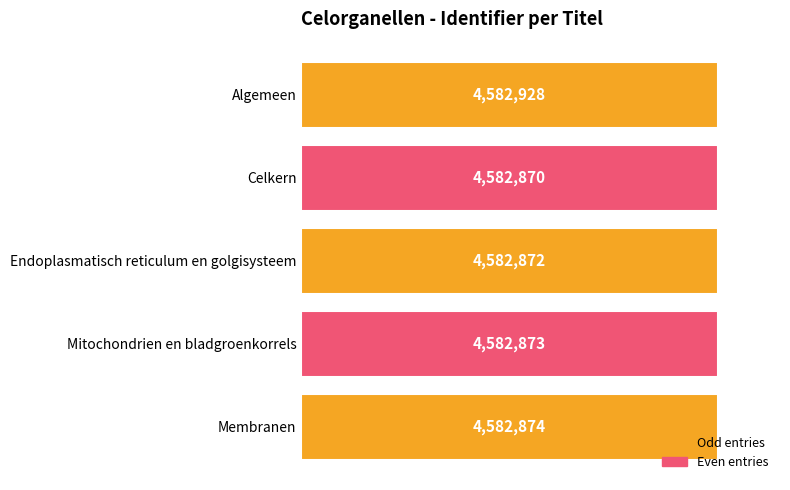

Are the bars horizontal?

Yes